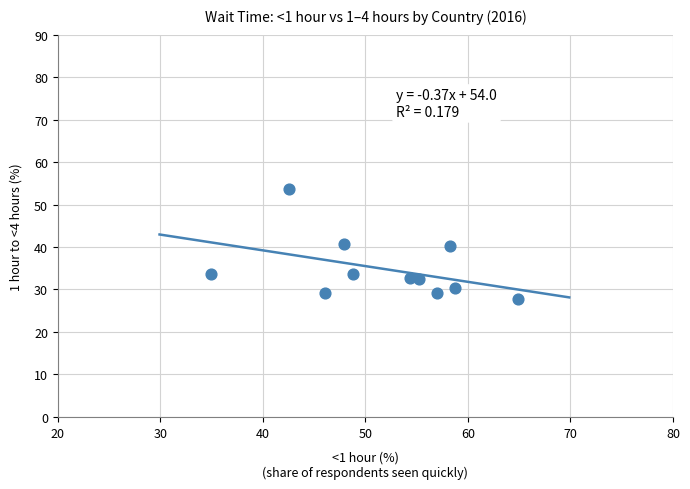

What is the average X value?

51.7